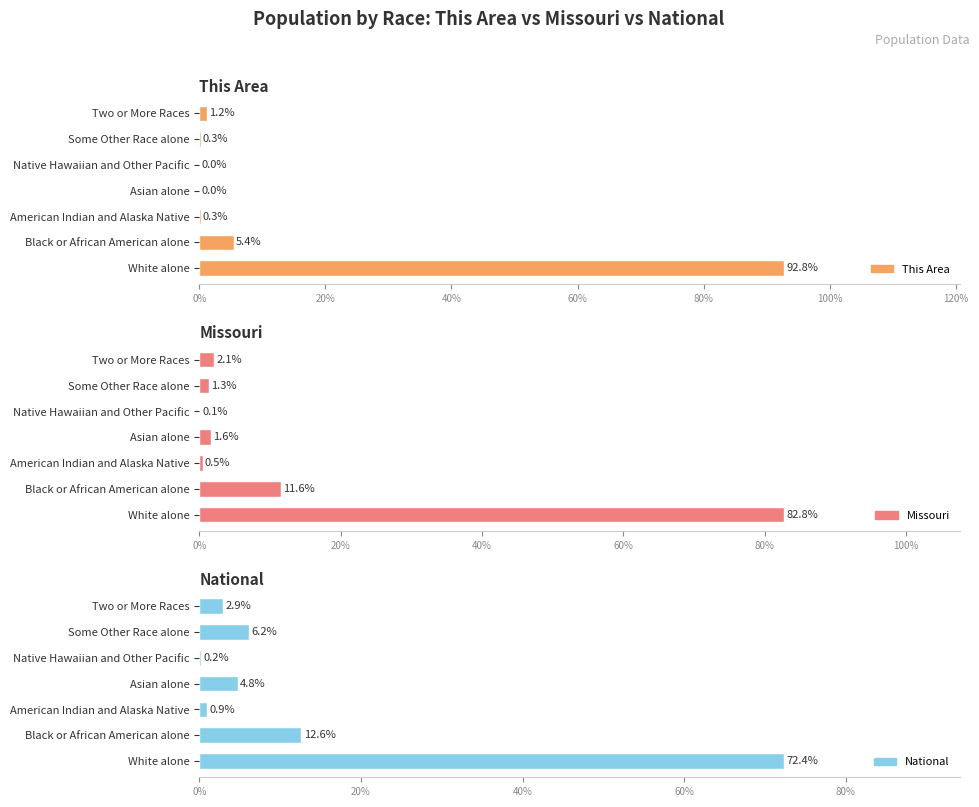

How many data points in This Area are above 0?

5